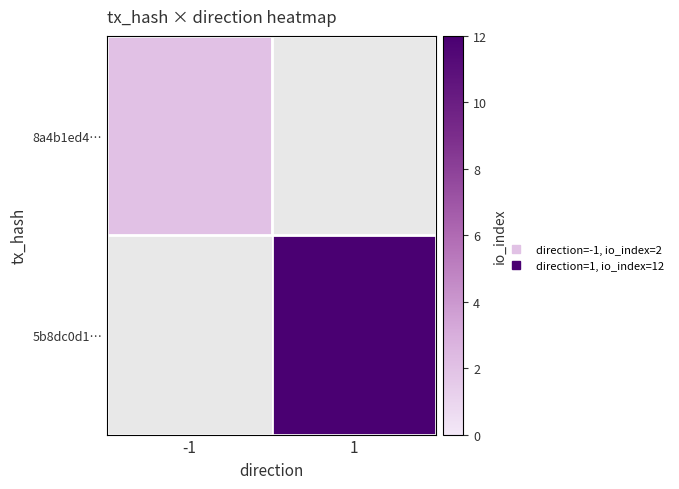

What is the maximum value shown in the chart?

12.0